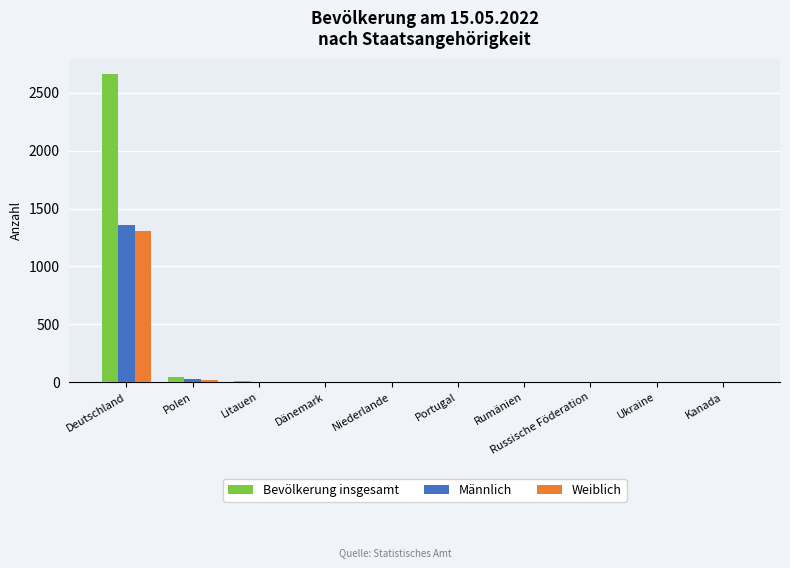

What is the average value of the Weiblich series?

133